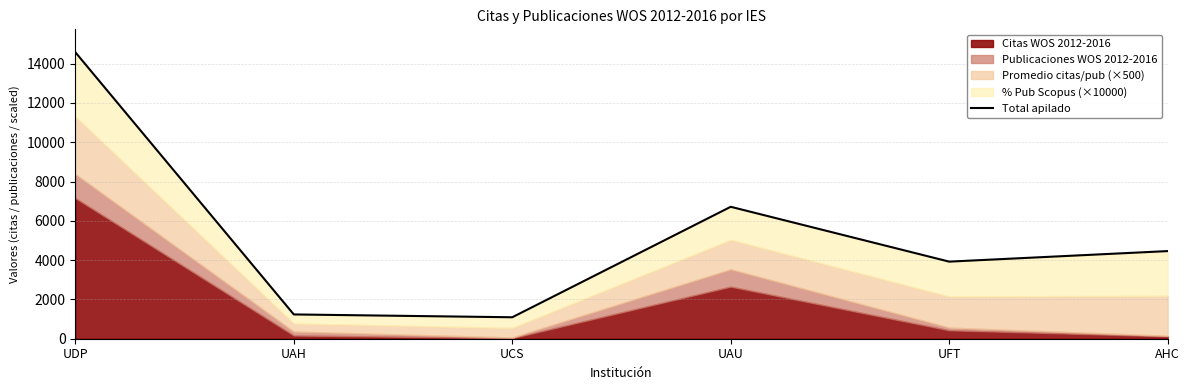

True or false: the data shows 1235.9 at UAH.

True